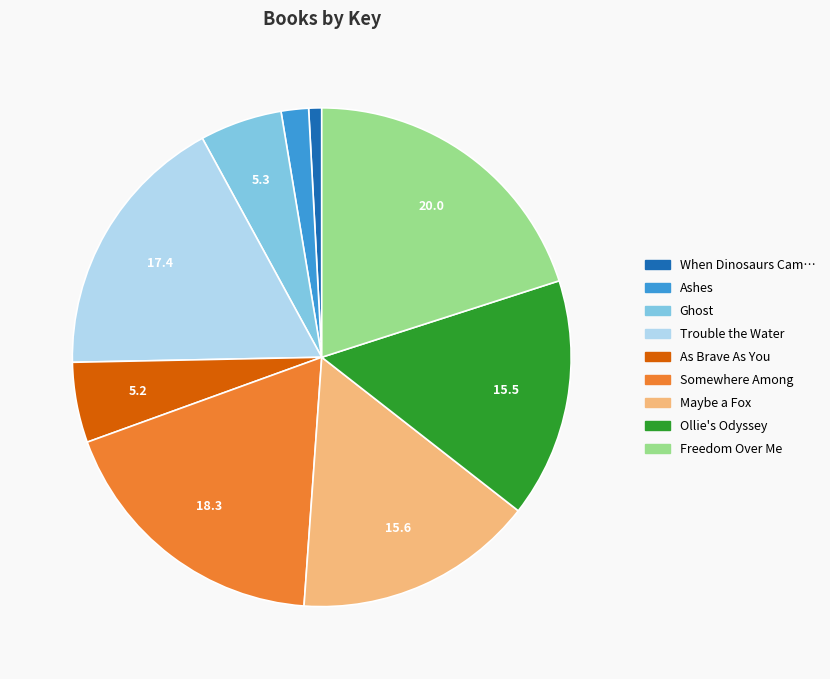

Is there any slice that represents more than half of the pie?

No